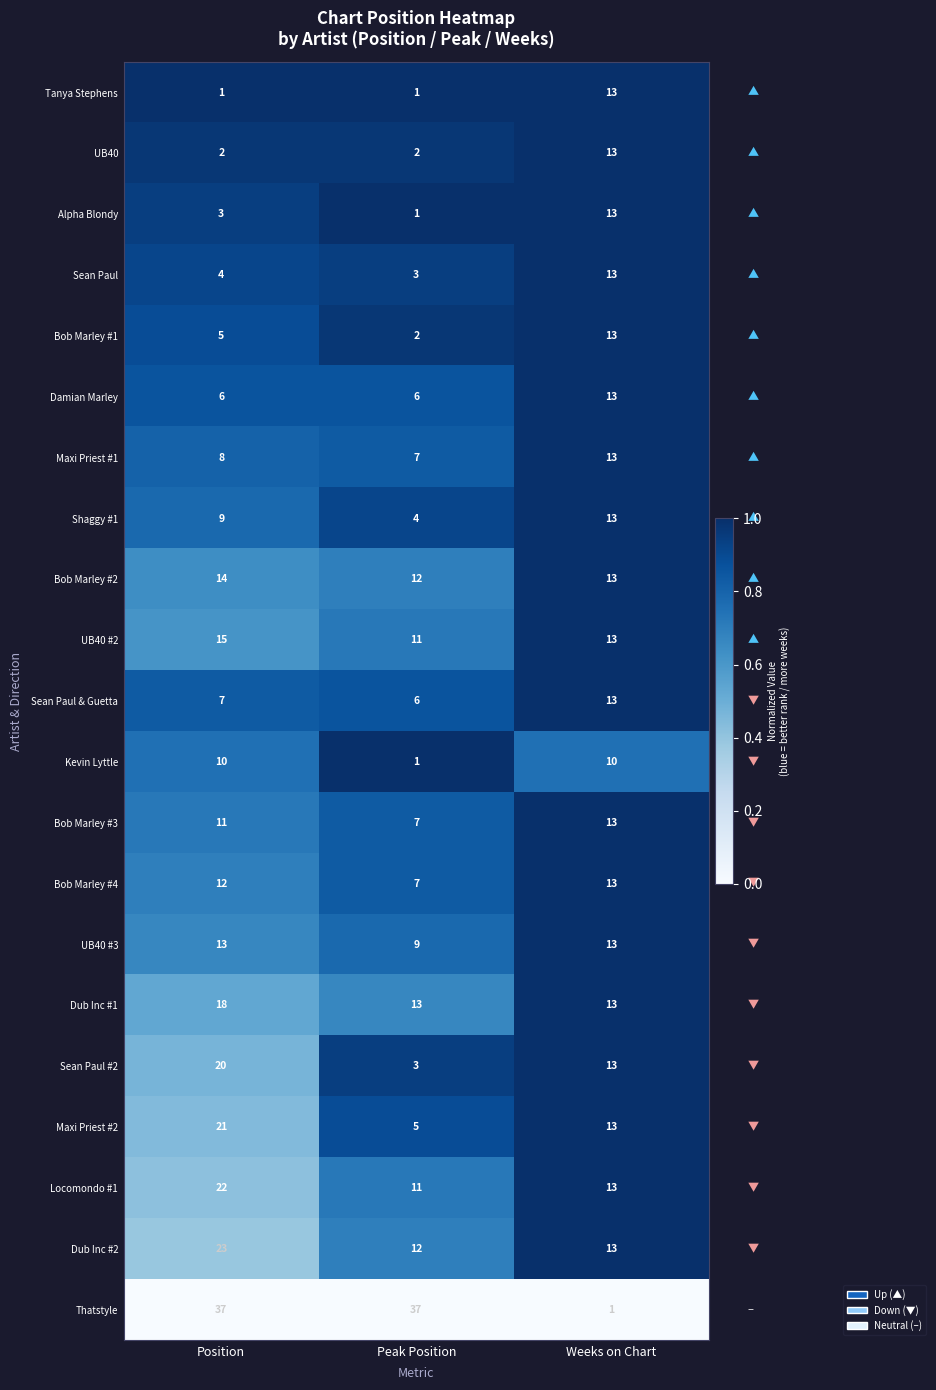

Rank the series at Position from highest to lowest value.

Thatstyle, Dub Inc #2, Locomondo #1, Maxi Priest #2, Sean Paul #2, Dub Inc #1, UB40 #2, Bob Marley #2, UB40 #3, Bob Marley #4, Bob Marley #3, Kevin Lyttle, Shaggy #1, Maxi Priest #1, Sean Paul & Guetta, Damian Marley, Bob Marley #1, Sean Paul, Alpha Blondy, UB40, Tanya Stephens